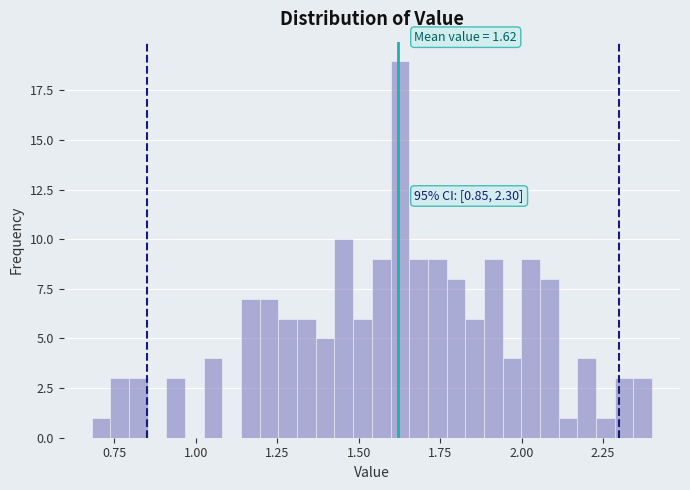

Around what value on the x-axis is the tallest bar? Give the approximate position of its centre, as read against the axis.

1.65